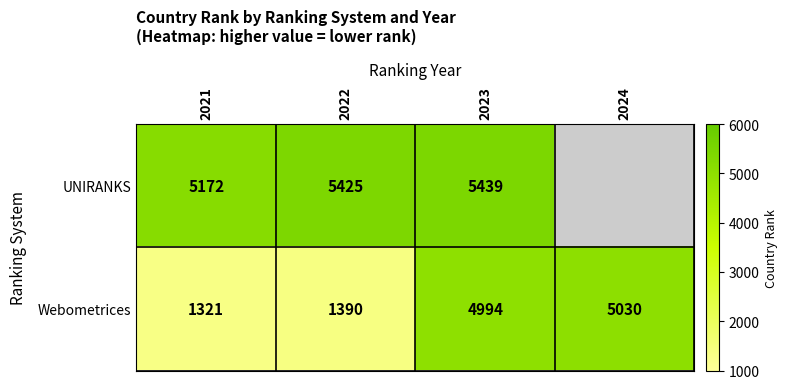

Rank the series at 2023 from highest to lowest value.

UNIRANKS, Webometrices